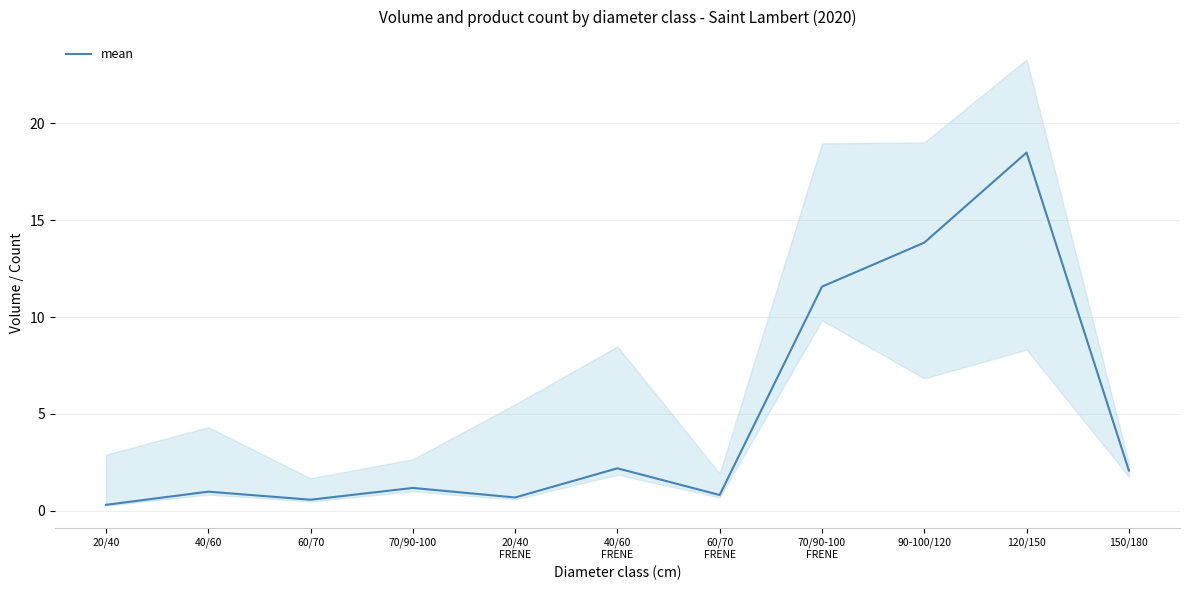

What is the approximate value at 60/70
FRENE?

0.8